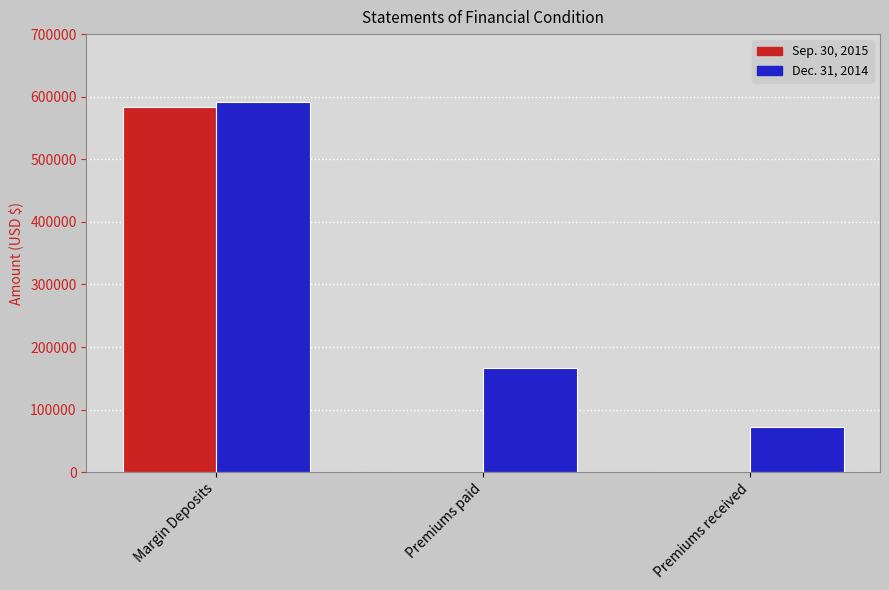

Which category has the highest value across all series?

Margin Deposits